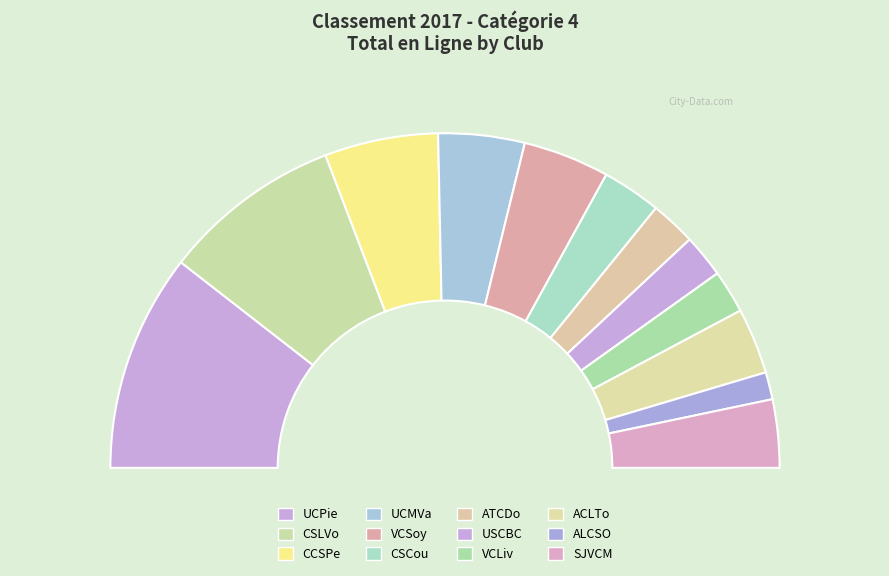

Combined, do SJVCM and CSCou account for over 50%?

No